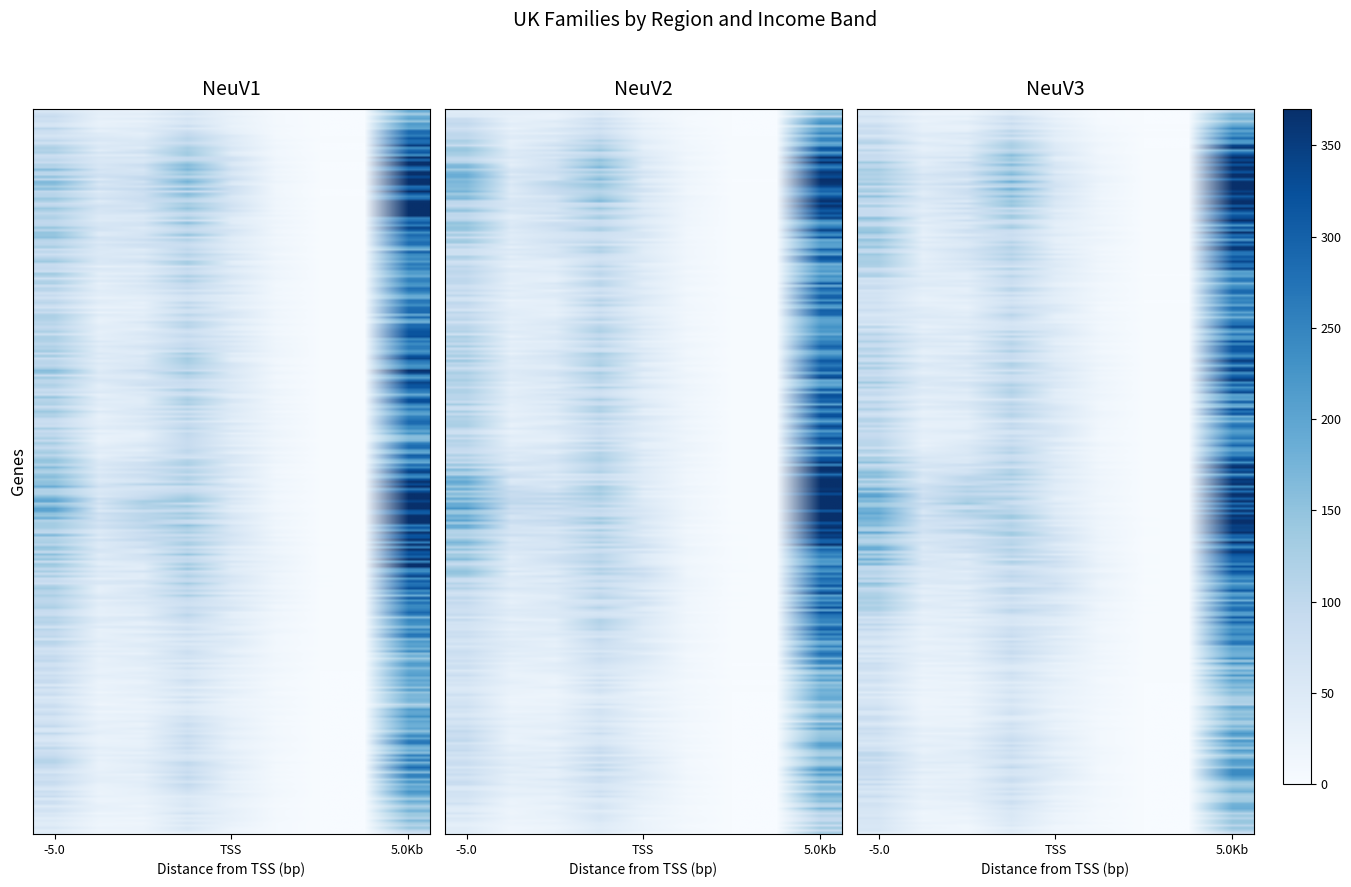

How many data points does each series have?

9